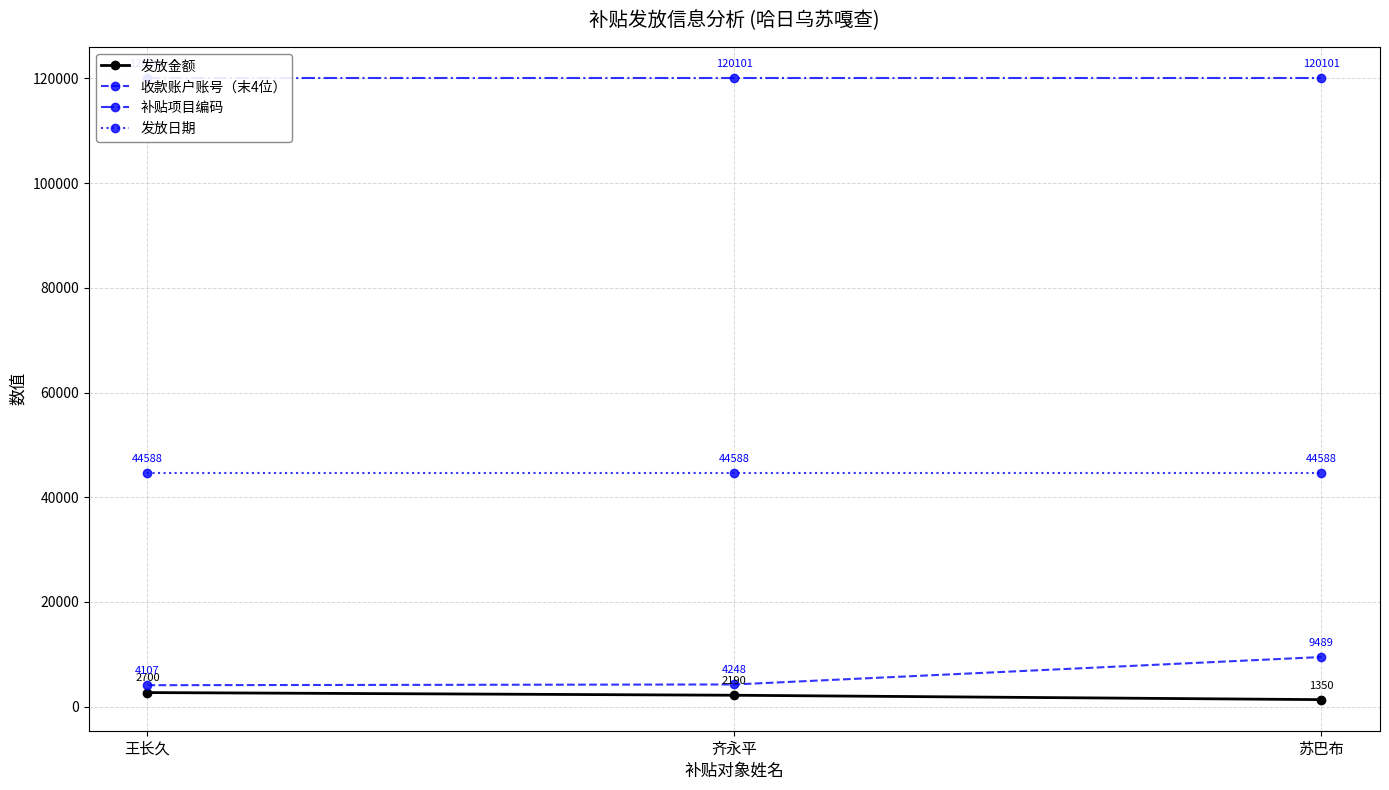

Reading left to right, transcribe all the data shown in this chart.

发放金额: 王长久=2700	齐永平=2190	苏巴布=1350
收款账户账号（末4位）: 王长久=4107	齐永平=4248	苏巴布=9489
补贴项目编码: 王长久=120101	齐永平=120101	苏巴布=120101
发放日期: 王长久=44588	齐永平=44588	苏巴布=44588